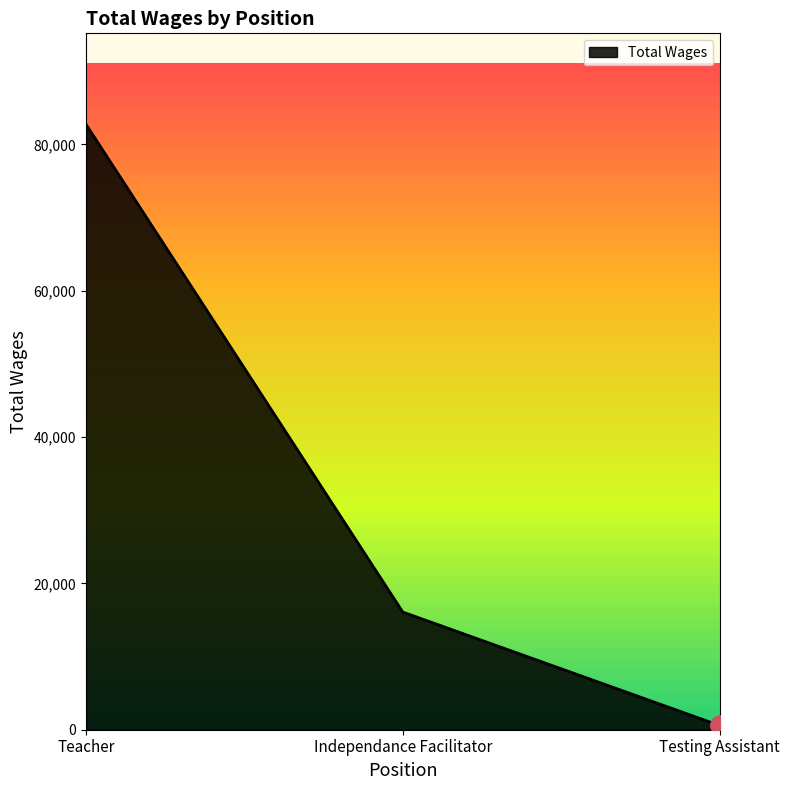

How many values are below 16081?

1